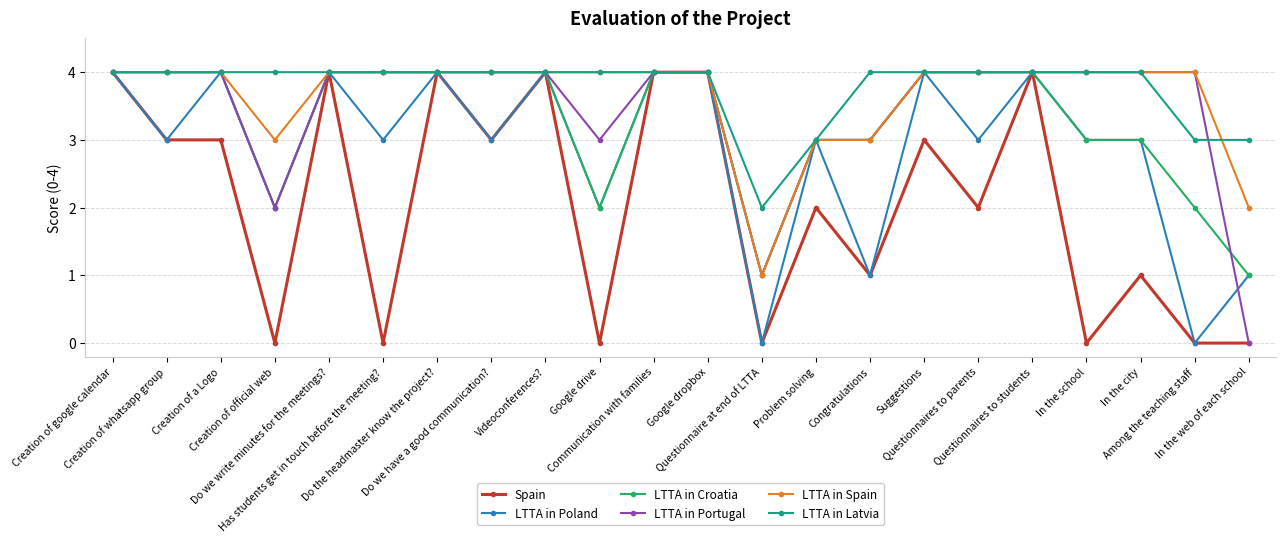

What is the greatest value displayed?

4